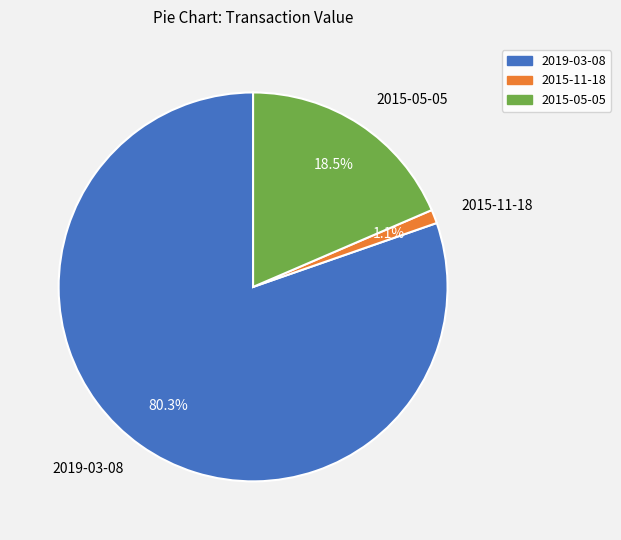

Combined, do 2019-03-08 and 2015-11-18 account for over 50%?

Yes